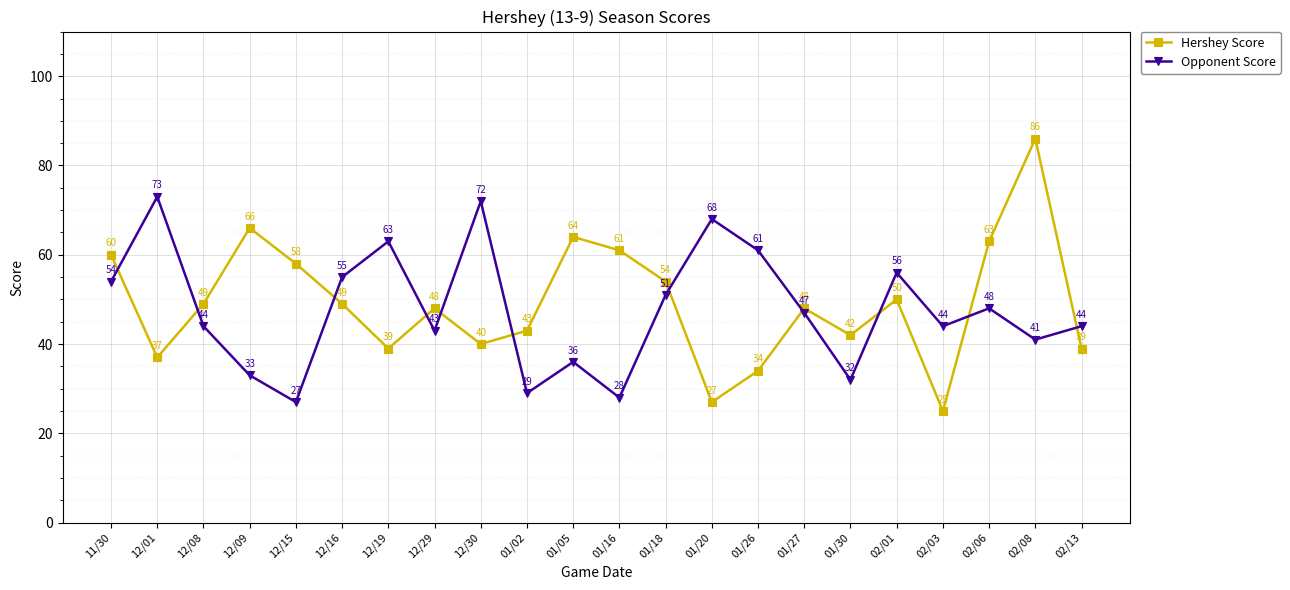

Is it true that Hershey Score equals 33 at 01/05?

False